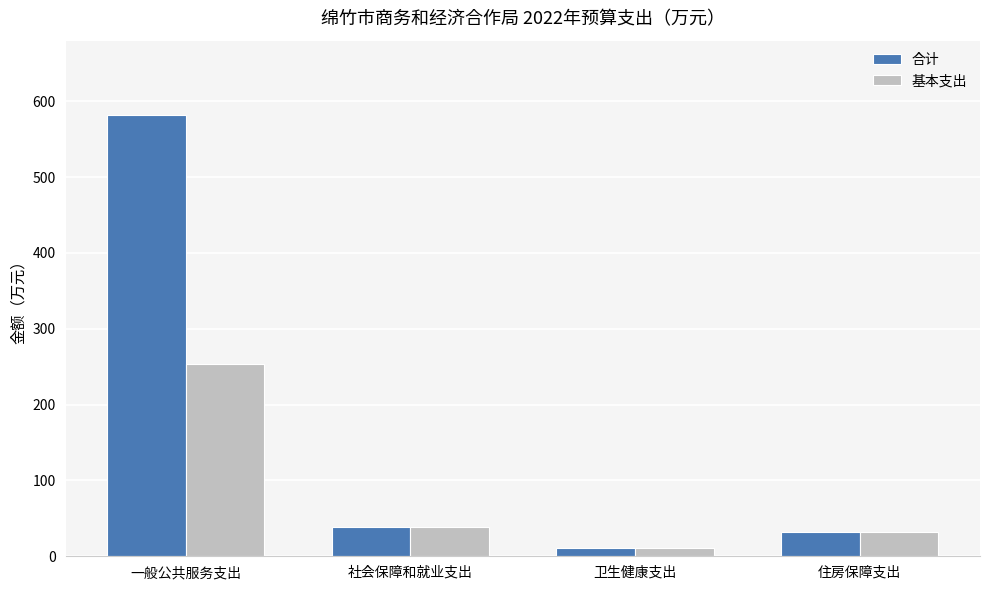

Which series has the largest total across all categories?

合计